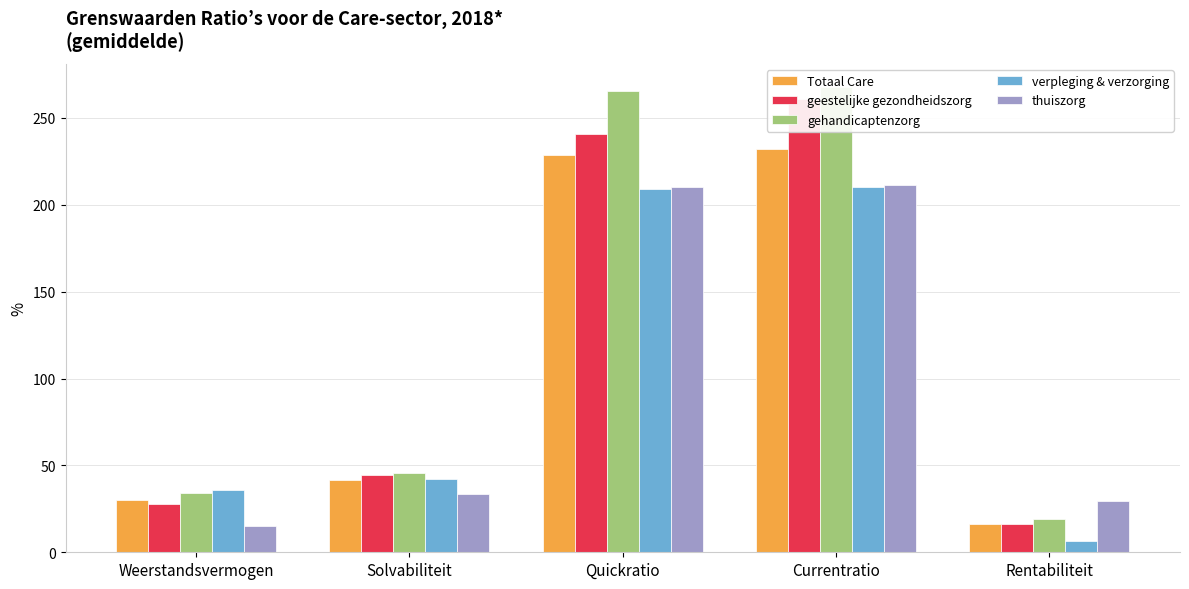

Reading right to left, list all the values displayed in this chart.

Totaal Care: 16.1	232.3	228.8	41.5	29.9
geestelijke gezondheidszorg: 16.5	260.8	240.5	44.6	27.8
gehandicaptenzorg: 19.4	267.7	265.6	45.4	33.9
verpleging & verzorging: 6.3	210.0	209.2	42.1	35.7
thuiszorg: 29.8	211.5	210.2	33.6	15.0